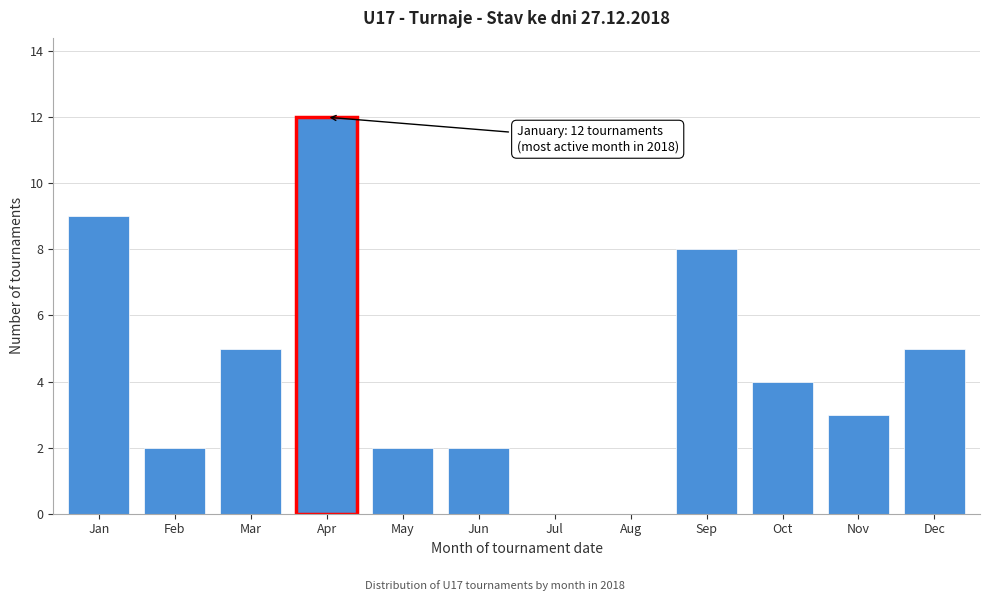

Reading left to right, list all the values displayed in this chart.

Jan=9	Feb=2	Mar=5	Apr=12	May=2	Jun=2	Jul=0	Aug=0	Sep=8	Oct=4	Nov=3	Dec=5